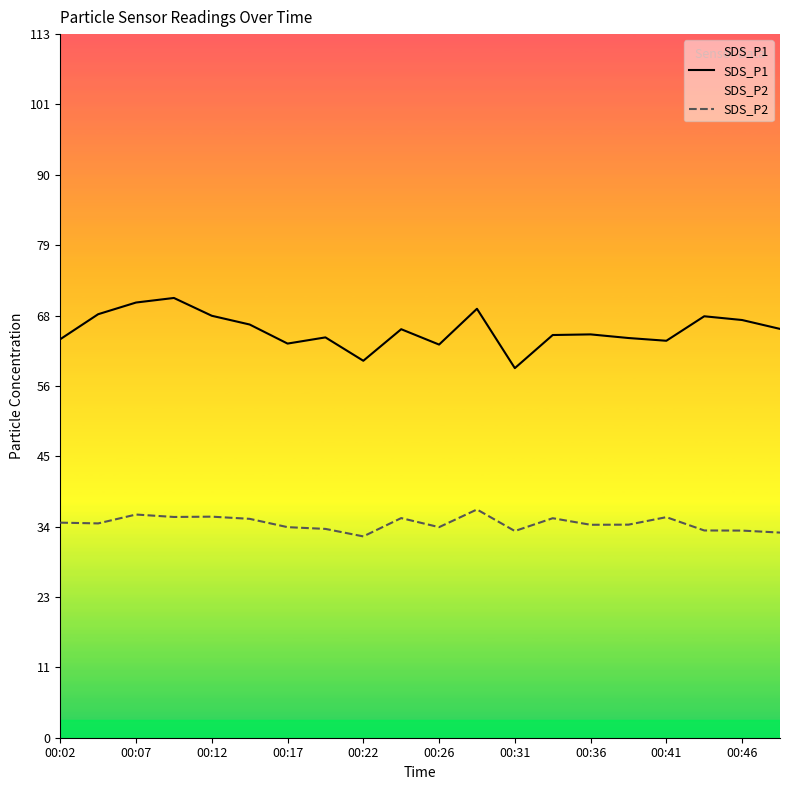

True or false: SDS_P2 has more than 0 interior local peaks.

True